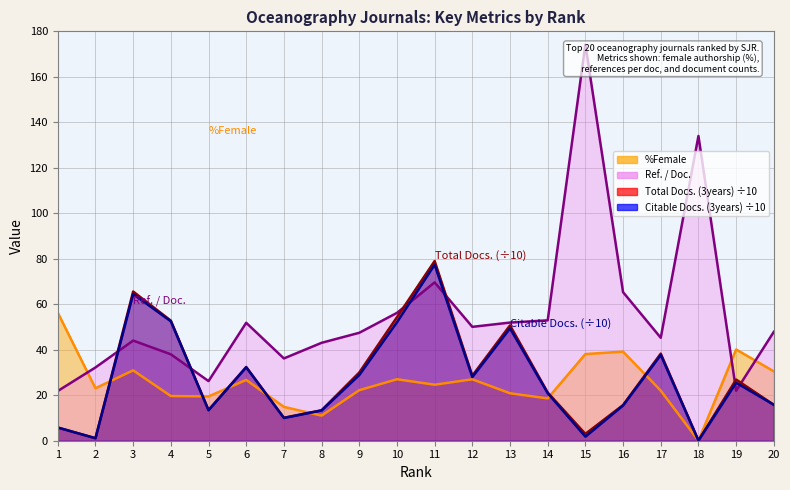

Which series has the largest total across all categories?

Ref. / Doc.